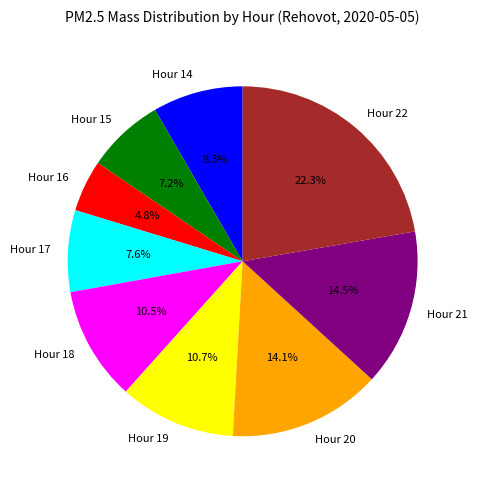

What percentage is the Hour 16 slice, to the nearest percent?

5%